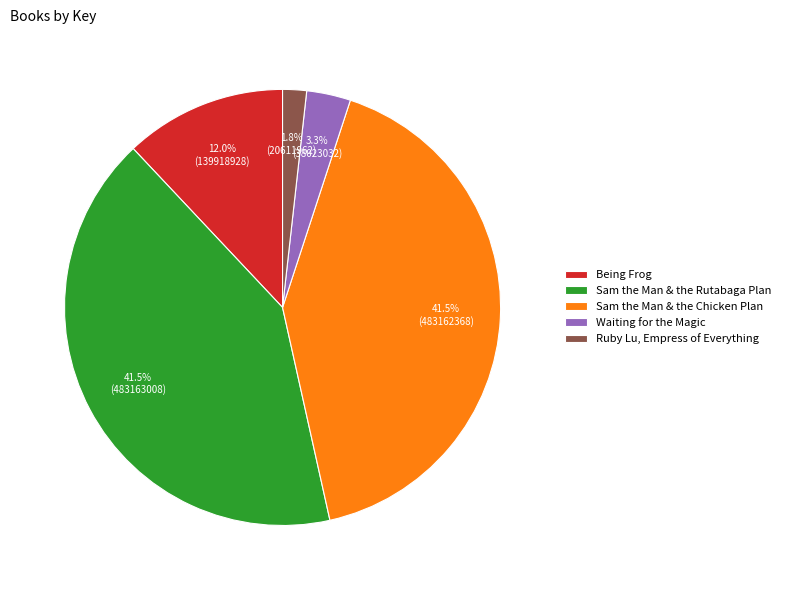

Is there any slice that represents more than half of the pie?

No